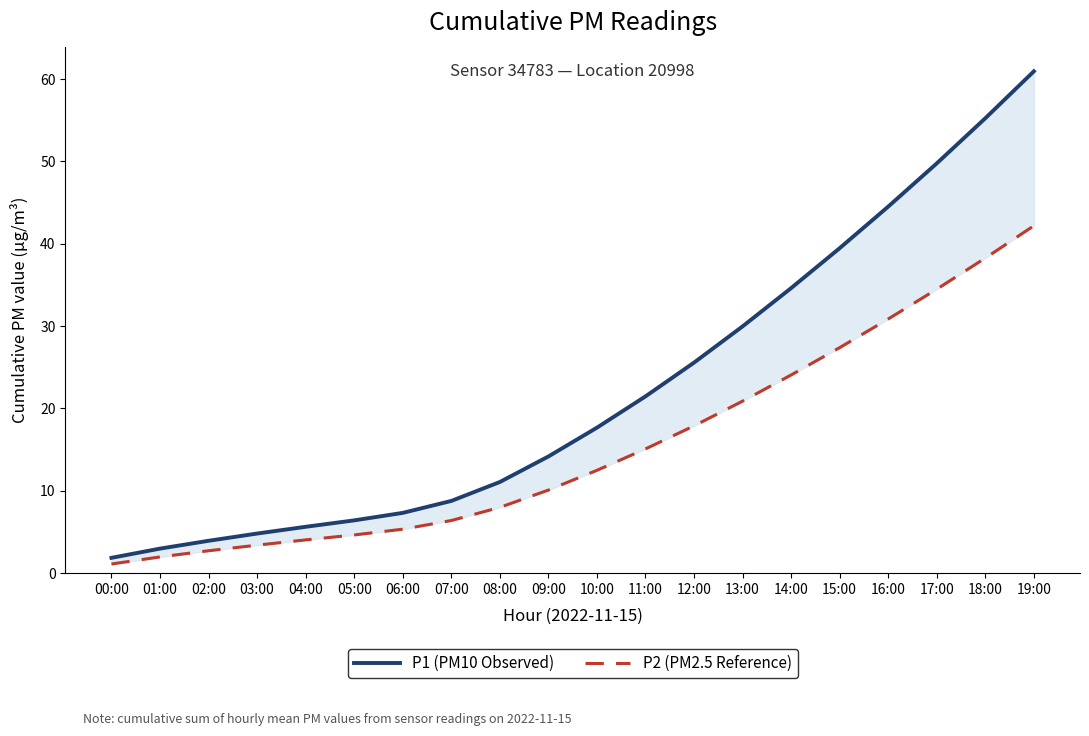

What is the total value across all series at 04:00?

9.7